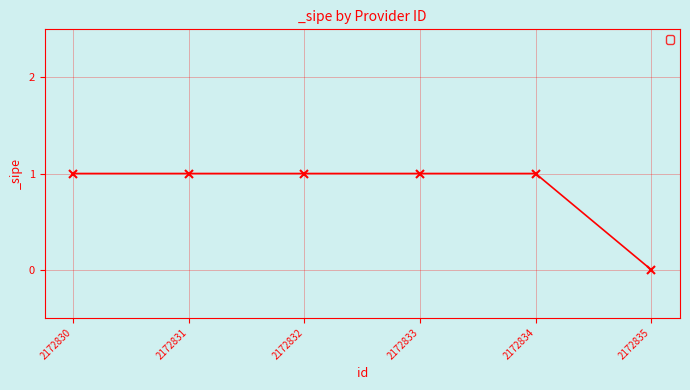

How many values are above zero?

5